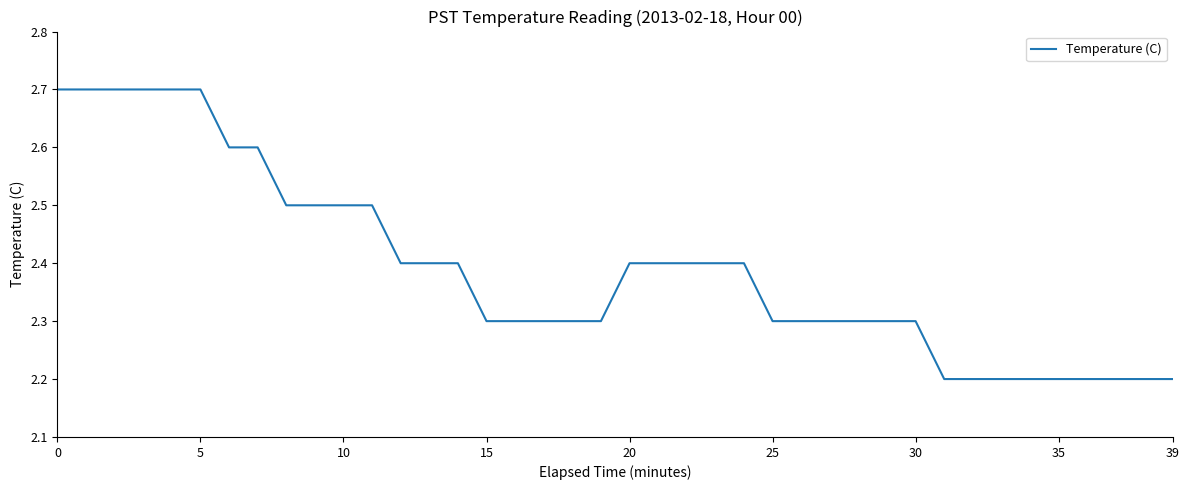

What is the maximum value shown in the chart?

2.7